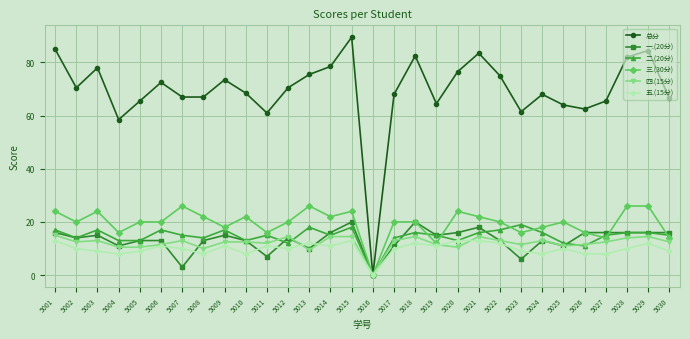

Is this an area chart (filled region under the line)?

No